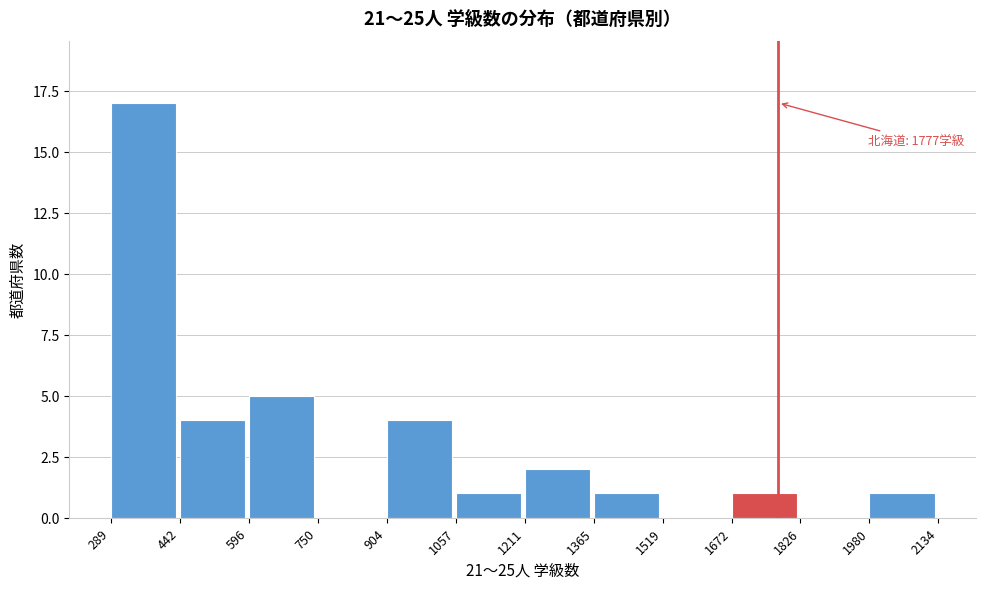

Over which range of the x-axis is the bar tallest?

289 to 442